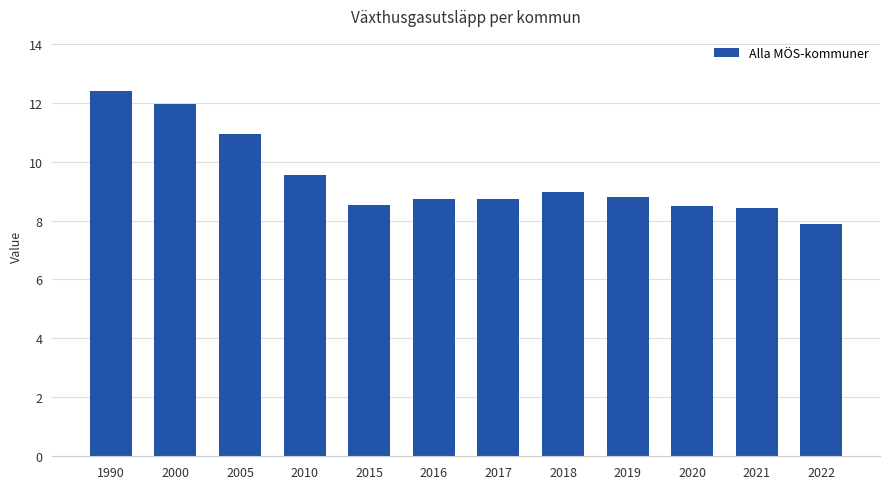

Is it true that the value at 2021 is 8.4?

True